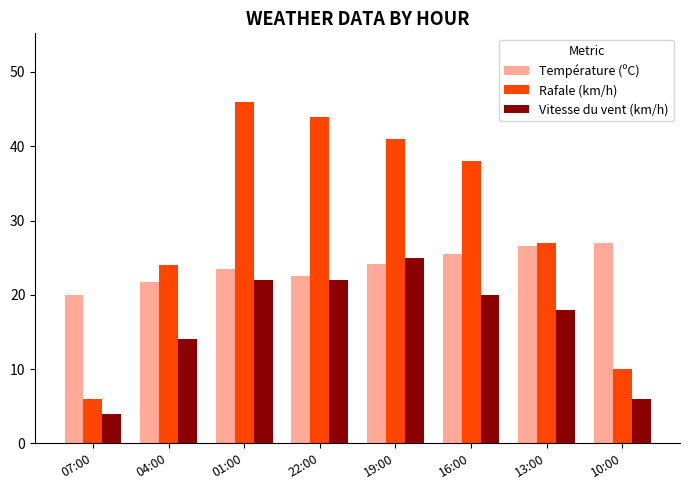

Read the Rafale (km/h) value at 10:00.

10.0